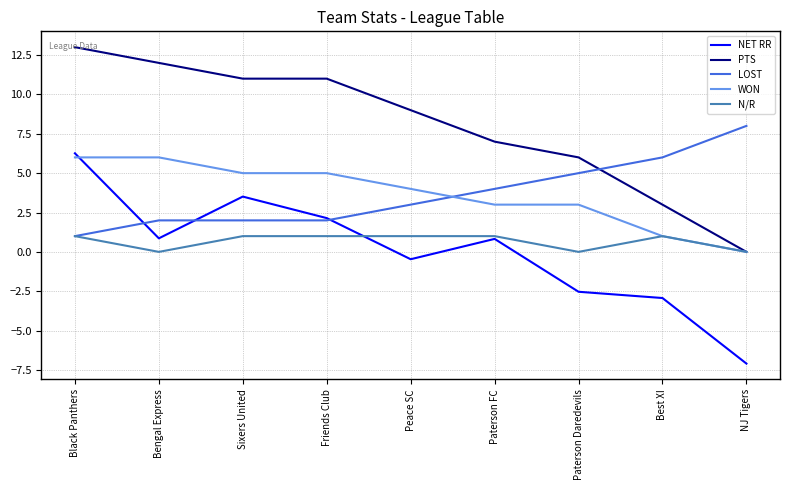

At which label does NET RR reach its peak?

Black Panthers